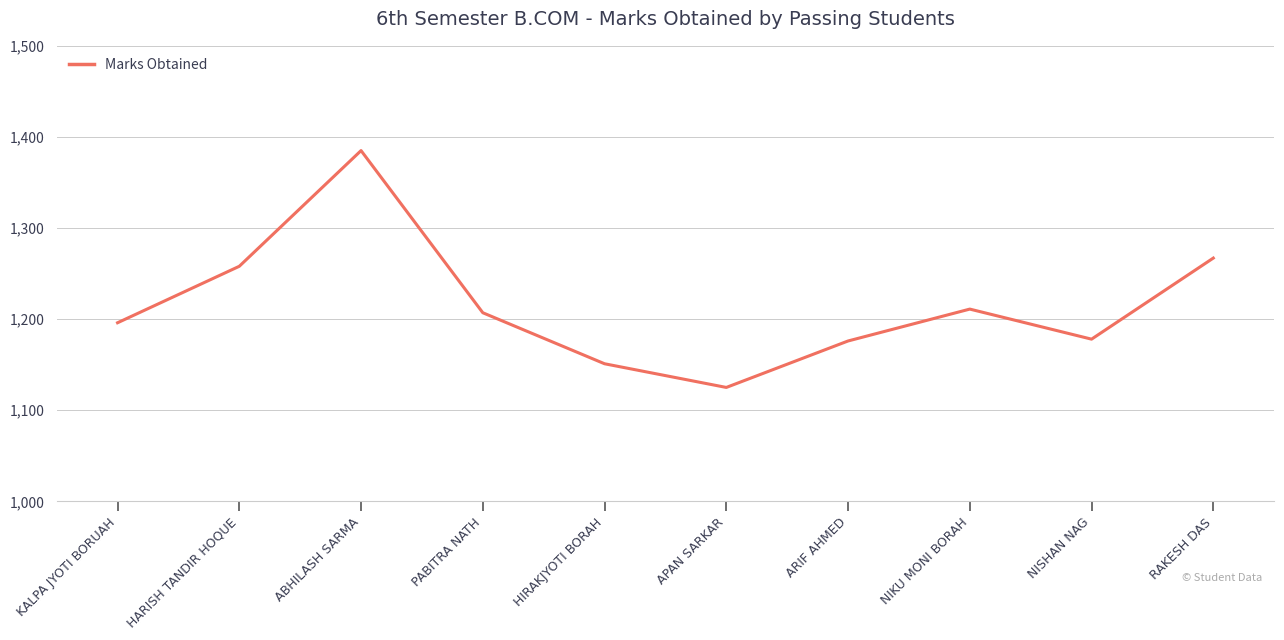

What is the sum of the values at NISHAN NAG and APAN SARKAR?

2303